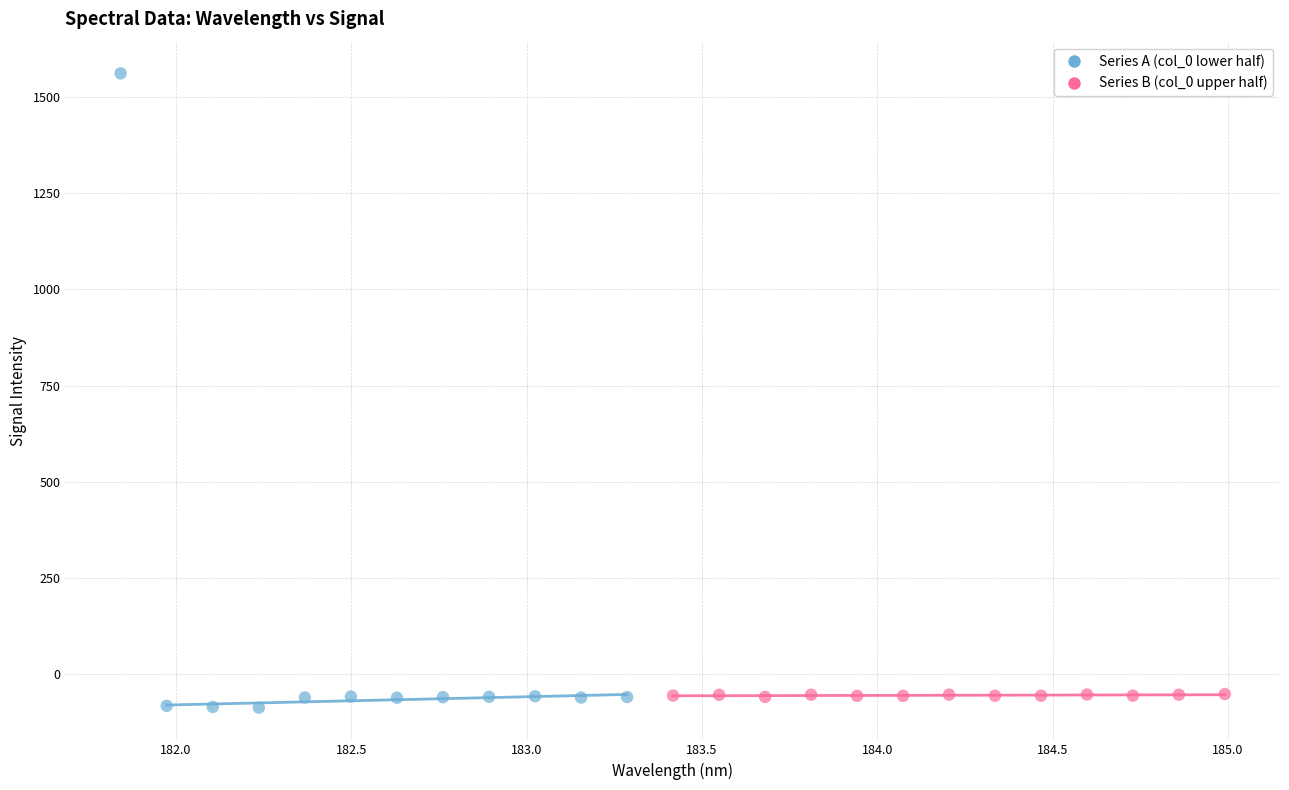

Which series has the largest Y range (max minus min)?

Series A (col_0 lower half)